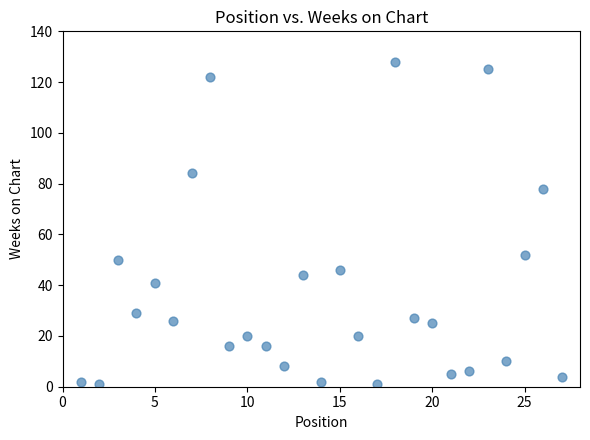

What is the range of Y values (max minus min)?

127